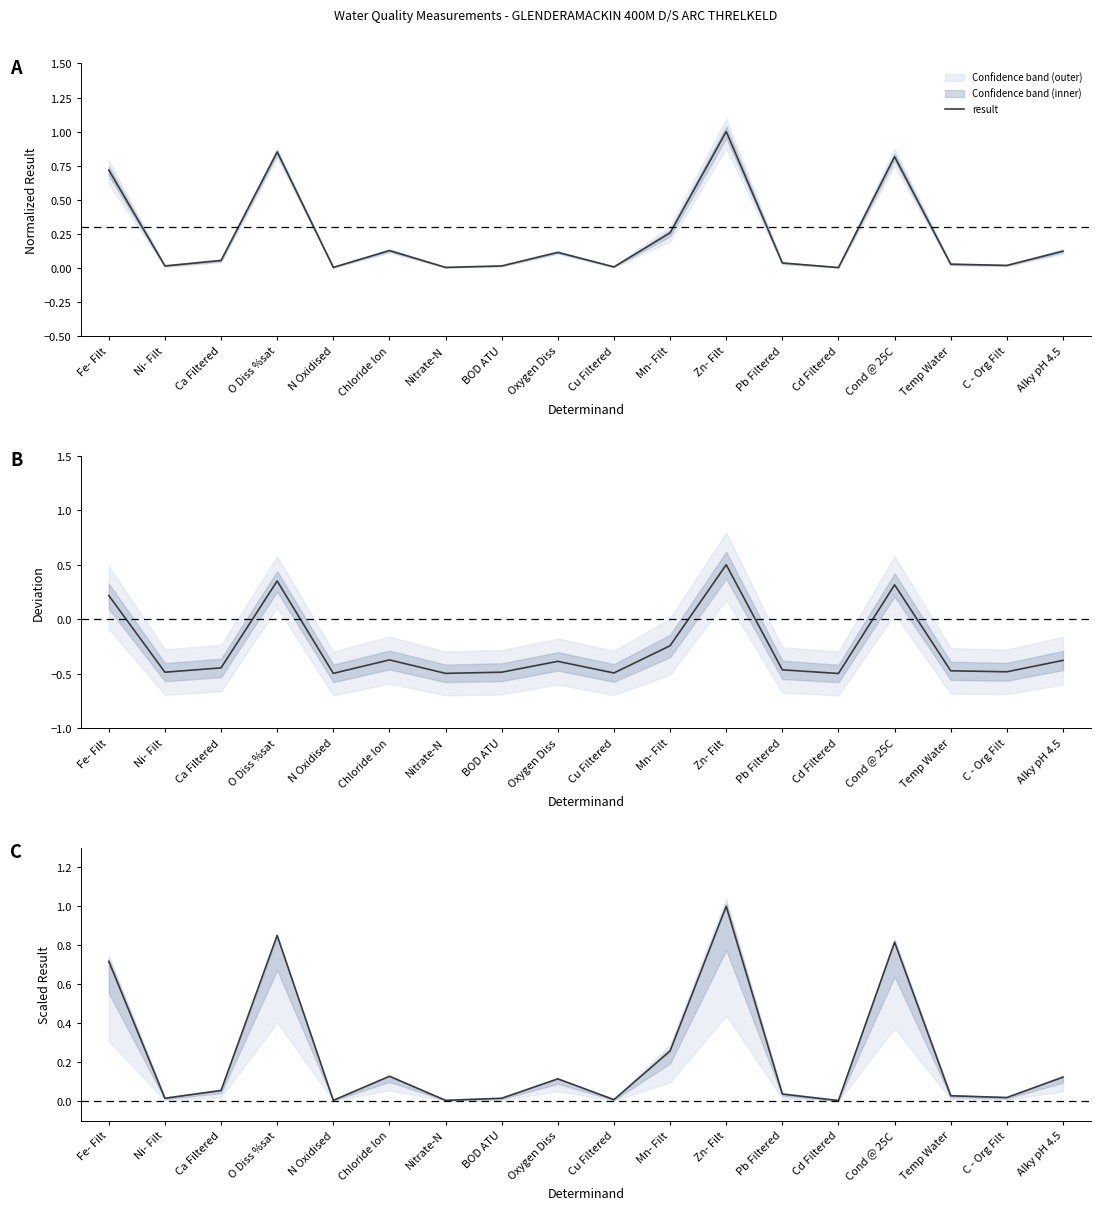

What position from the right is Zn- Filt?

7